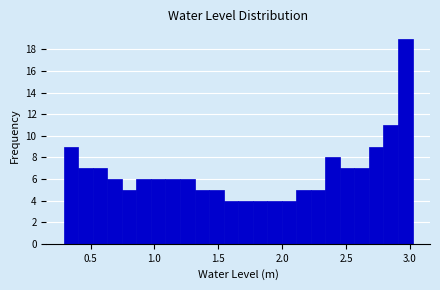

Read against the x-axis, roughly where is the centre of the tallest bar?

2.95